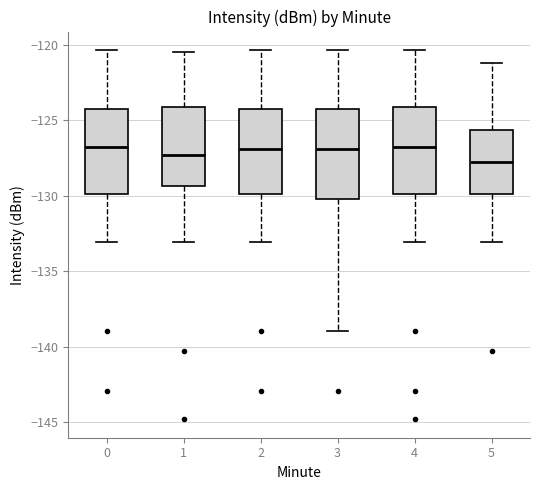

Where does the lower whisker of the box at x = 2 end on the y-axis? The values are not printed on the chart, so give them approximately, as read against the axis.

-133.0